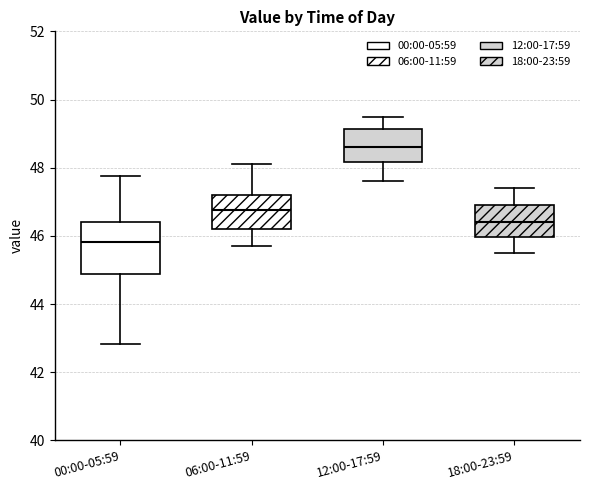

Reading left to right, read every box against the y-axis: the position of its median line, the range the box covers, and the ends of its whiskers. The values are not printed on the chart, so give them approximately, as read against the axis.

00:00-05:59: median 45.8, box 44.8 to 46.4, whiskers 42.8 to 47.8
06:00-11:59: median 46.8, box 46.2 to 47.2, whiskers 45.8 to 48.2
12:00-17:59: median 48.6, box 48.2 to 49.2, whiskers 47.6 to 49.6
18:00-23:59: median 46.4, box 46.0 to 47.0, whiskers 45.6 to 47.4